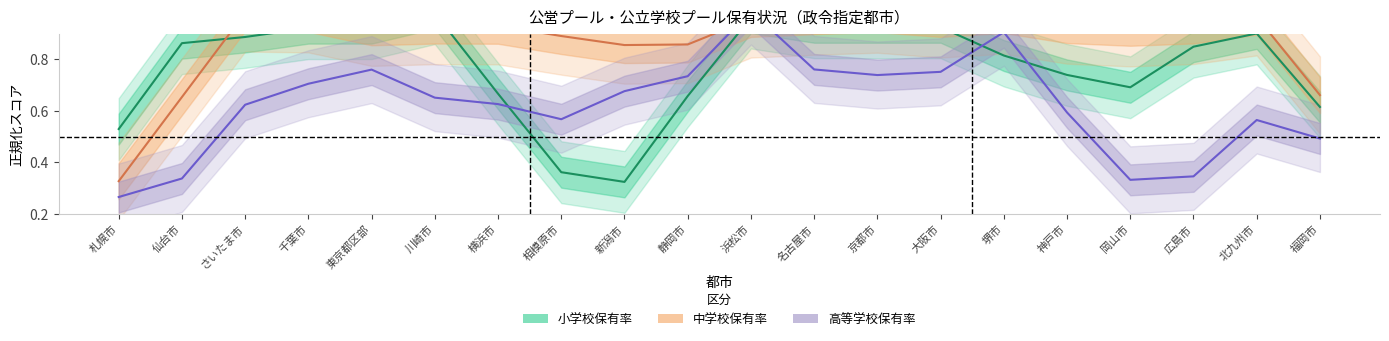

What is the difference between the second highest and minimum values in the 小学校保有率 series?

0.6